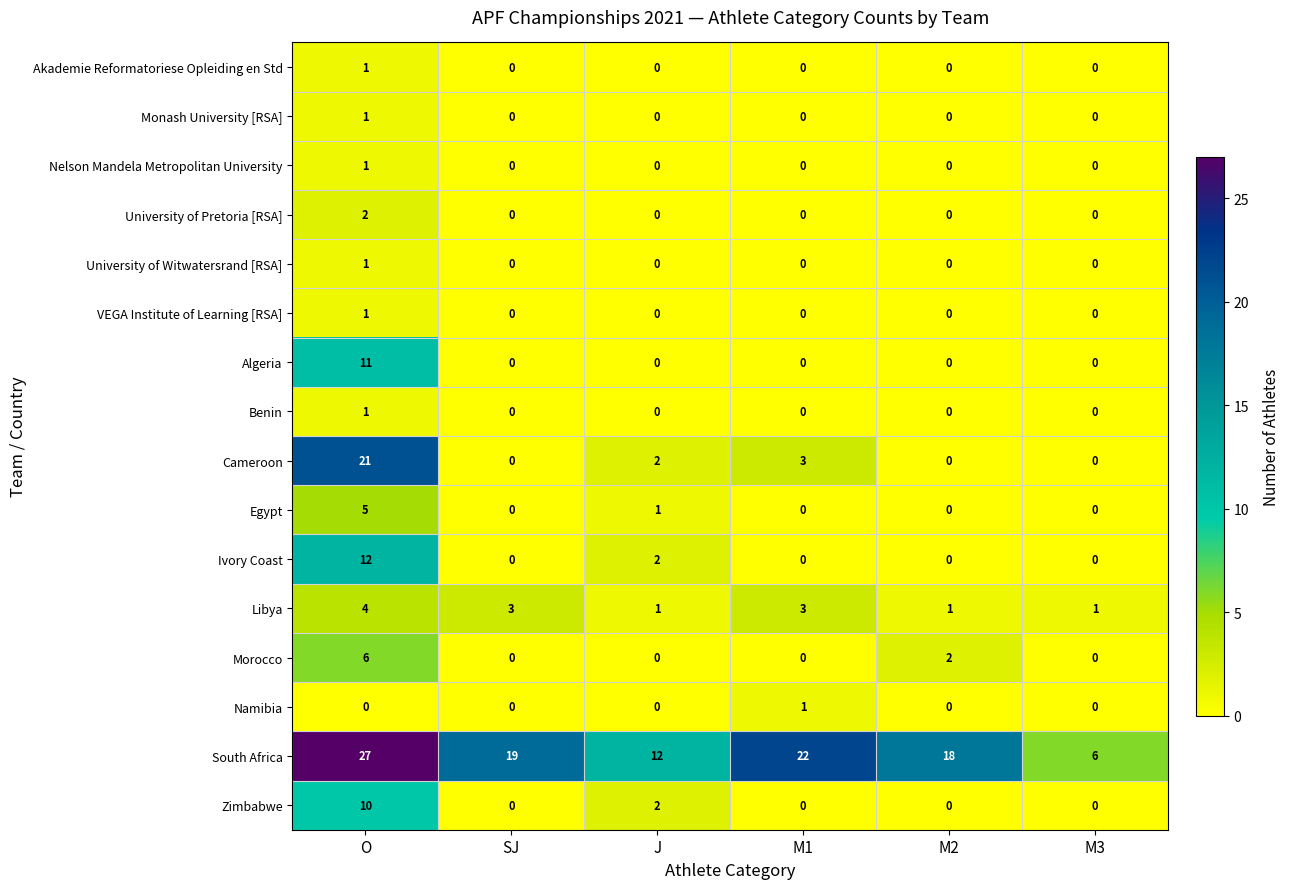

The Cameroon series shows 11 at M3. True or false?

False